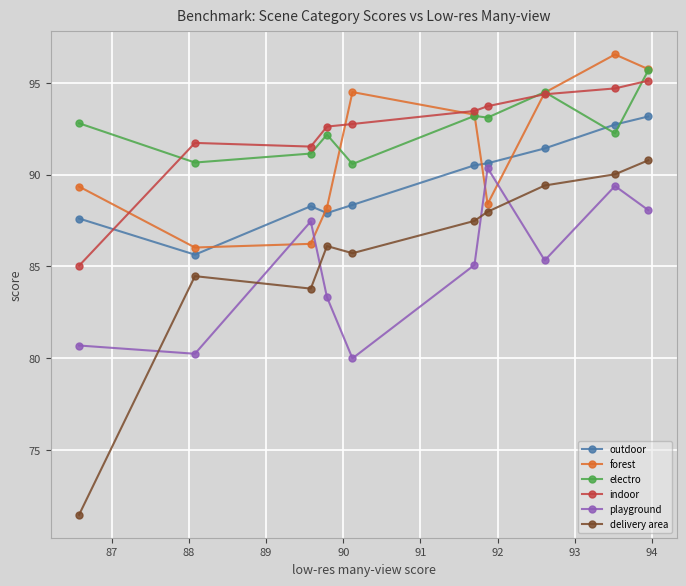

True or false: playground has more than 1 interior local peaks.

True